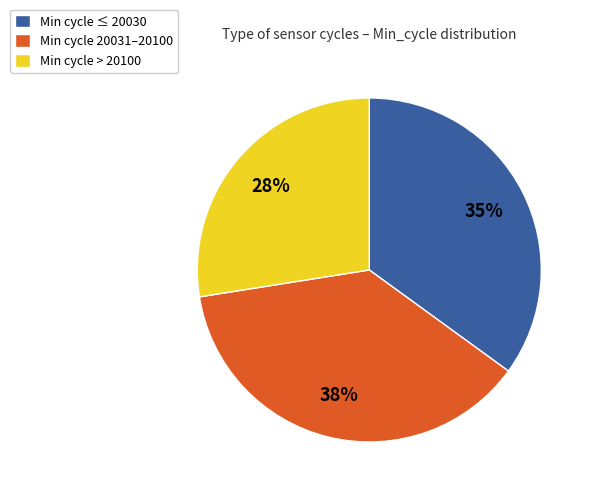

Combined, do Min cycle > 20100 and Min cycle ≤ 20030 account for over 50%?

Yes